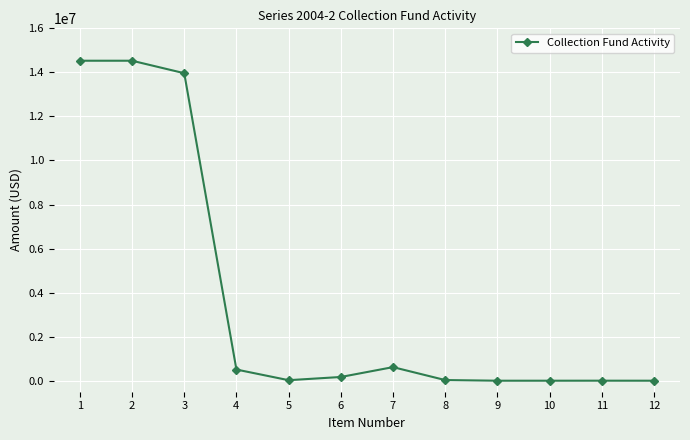

How many data points does each series have?

12